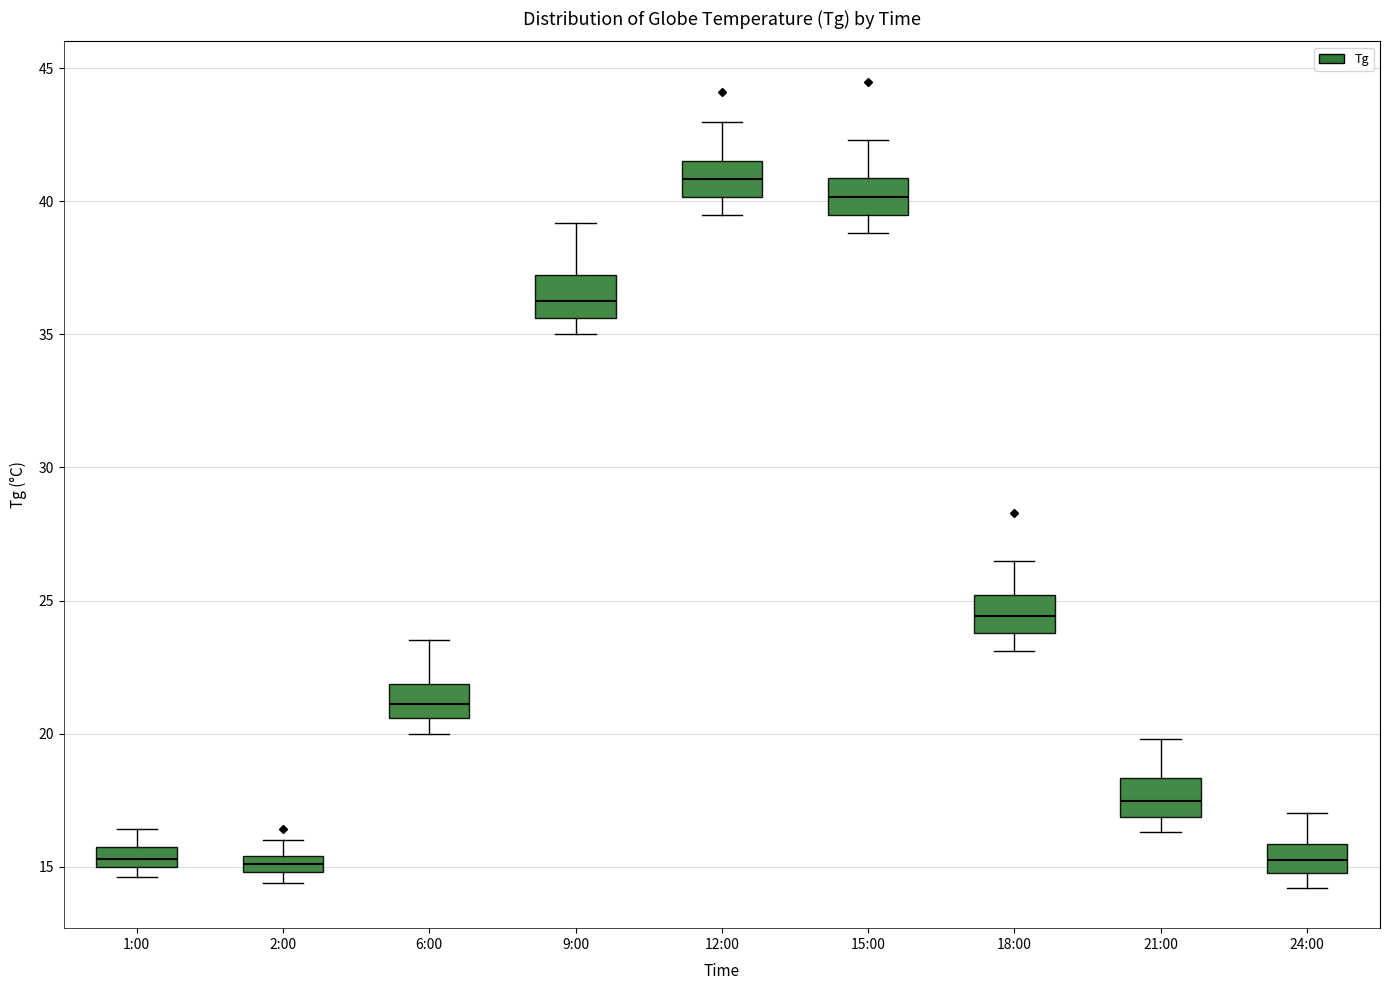

Where does the upper whisker of the box for 21:00 end on the y-axis? The values are not printed on the chart, so give them approximately, as read against the axis.

20.0